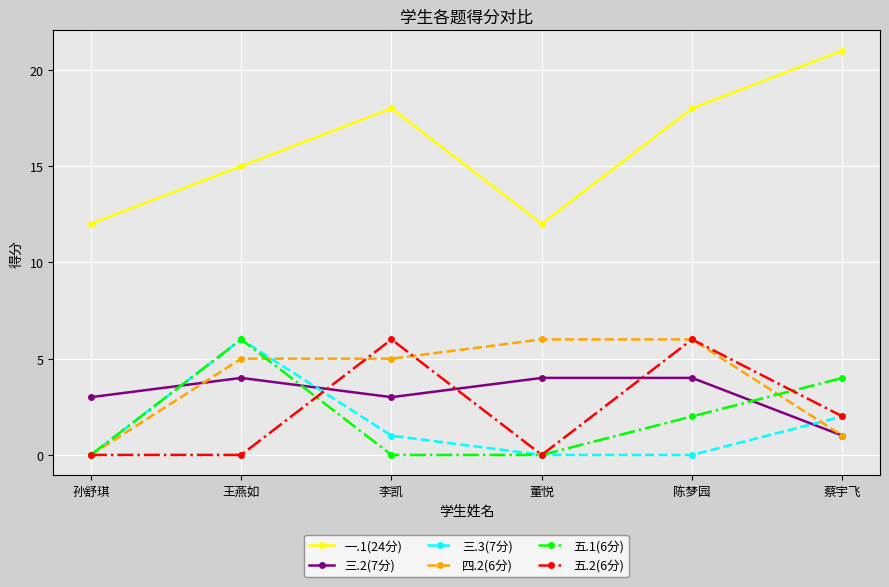

What position from the right is 董悦?

3